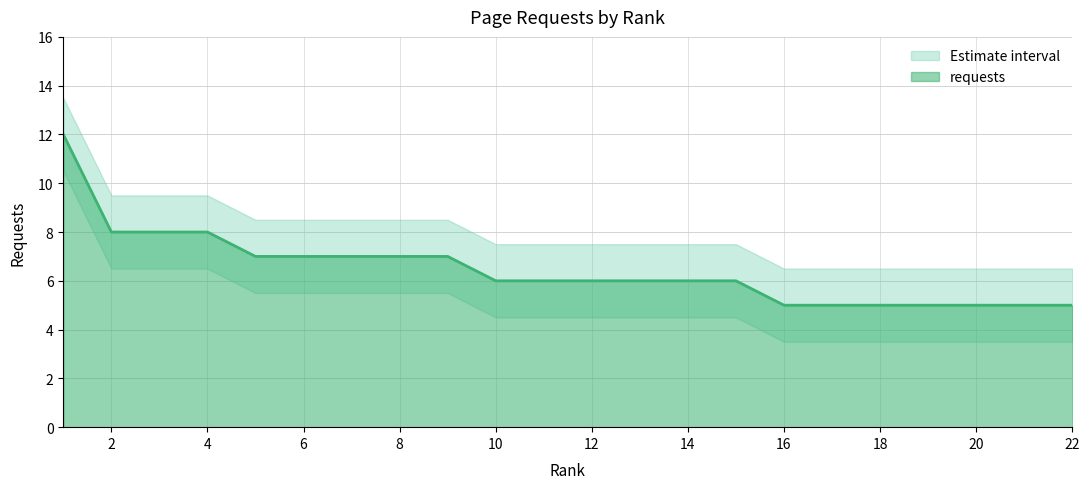

At how many categories does at least one series exceed 4?

22